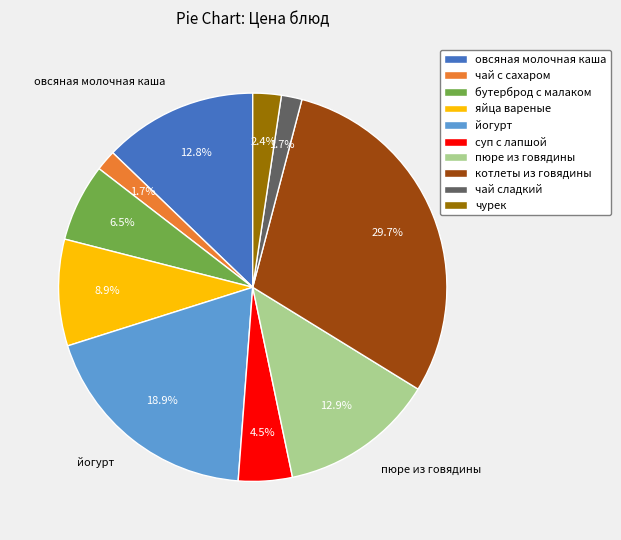

How much of the chart is everything except чай сладкий?

98.3%